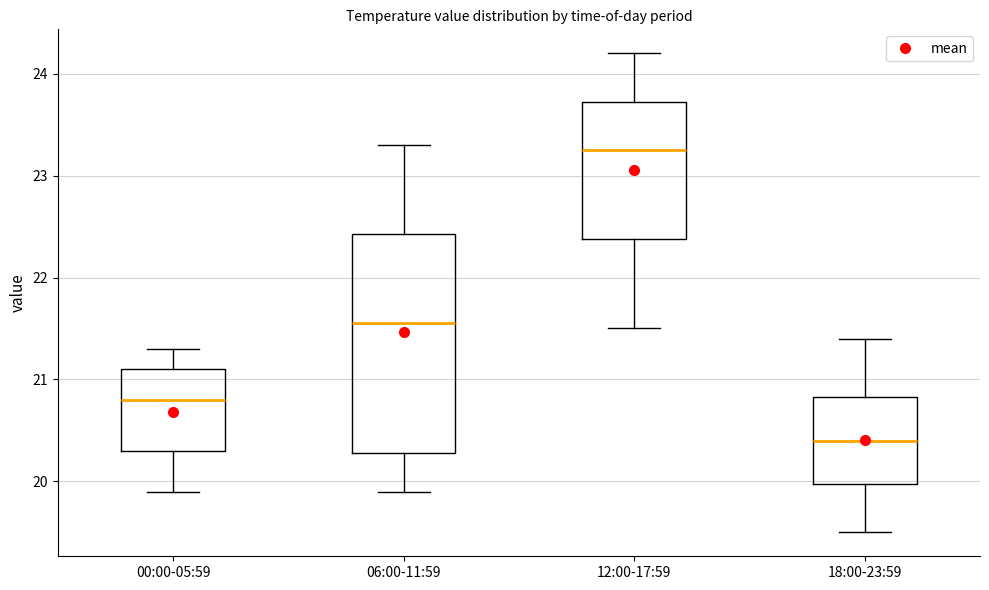

Reading left to right, read every box against the y-axis: the position of its median line, the range the box covers, and the ends of its whiskers. The values are not printed on the chart, so give them approximately, as read against the axis.

00:00-05:59: median 20.8, box 20.3 to 21.1, whiskers 19.9 to 21.3
06:00-11:59: median 21.6, box 20.3 to 22.4, whiskers 19.9 to 23.3
12:00-17:59: median 23.3, box 22.4 to 23.7, whiskers 21.5 to 24.2
18:00-23:59: median 20.4, box 20.0 to 20.8, whiskers 19.5 to 21.4